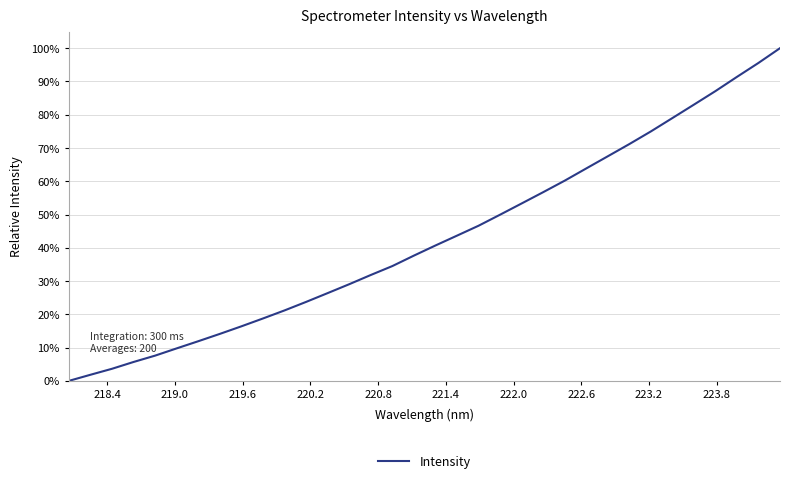

What is the greatest value displayed?

100.0